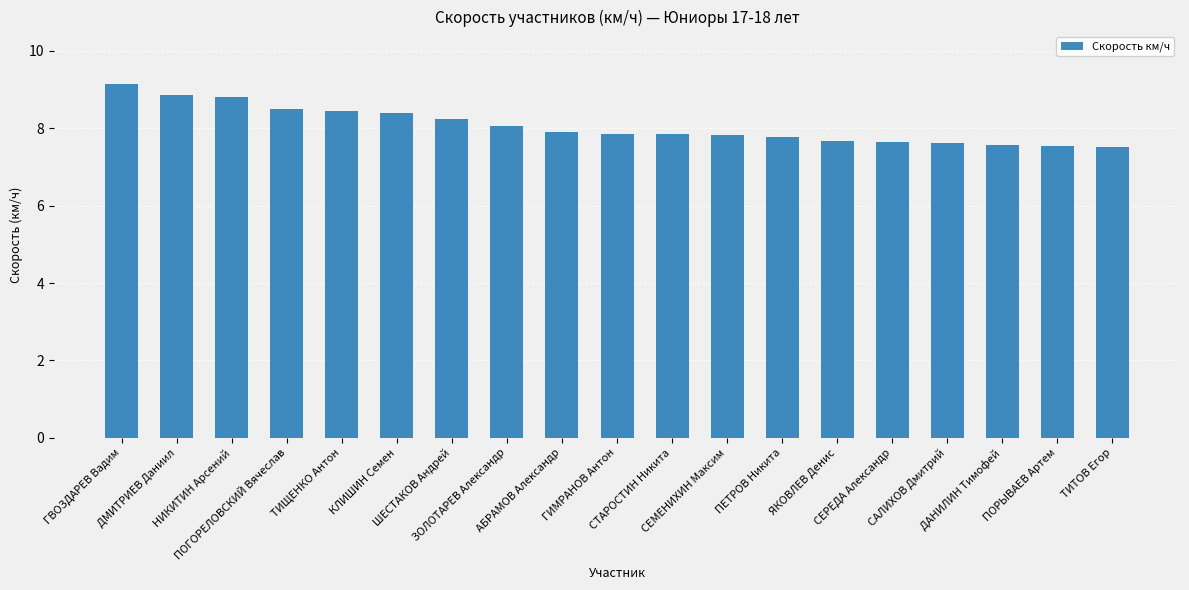

What is the difference between the maximum and minimum values?

1.6